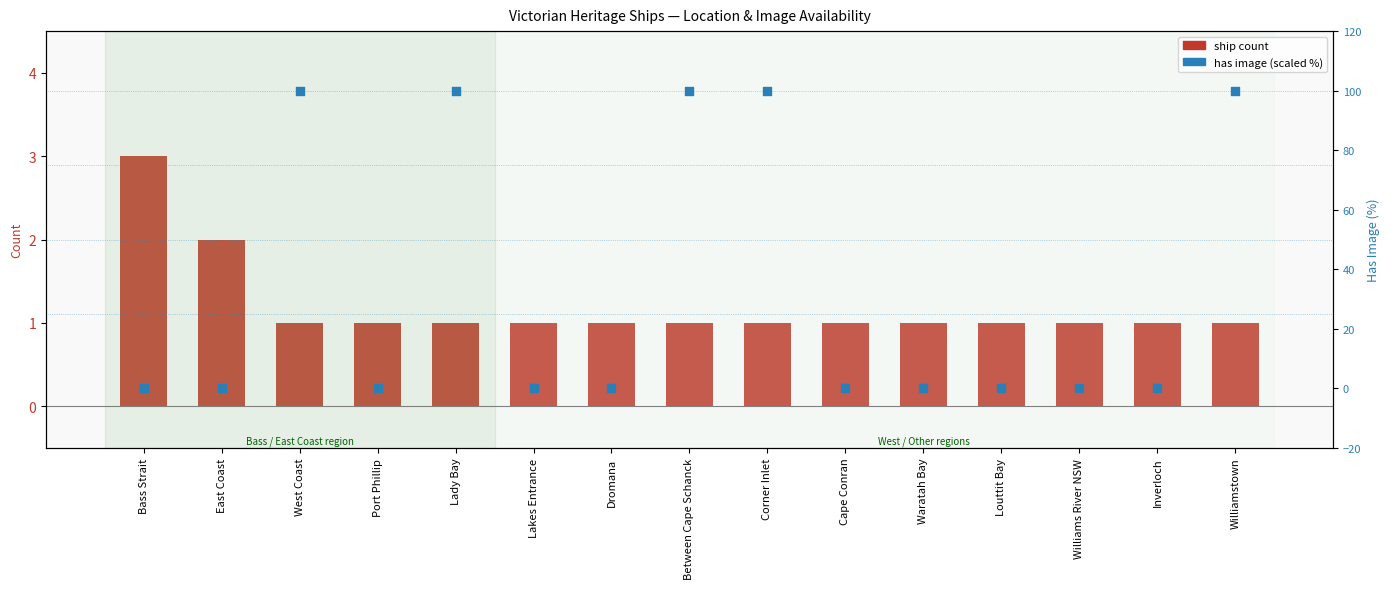

Which series reaches the maximum Y coordinate?

has image (0/1 scaled %)